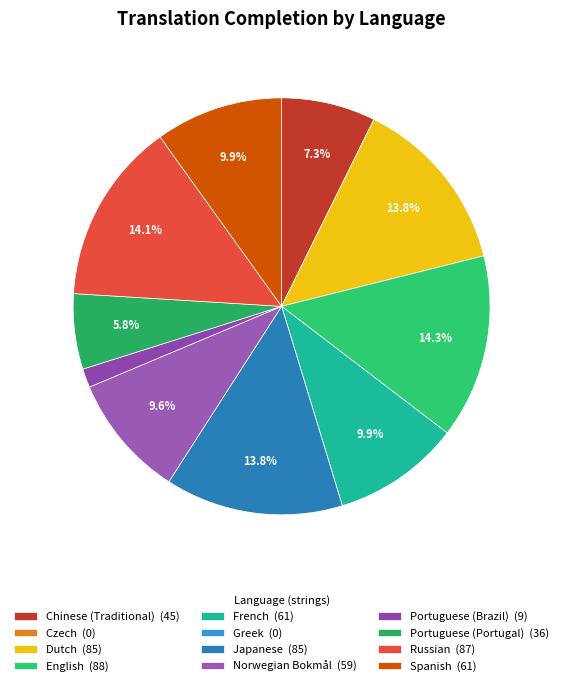

What percentage is the Chinese (Traditional) slice, to the nearest percent?

7%